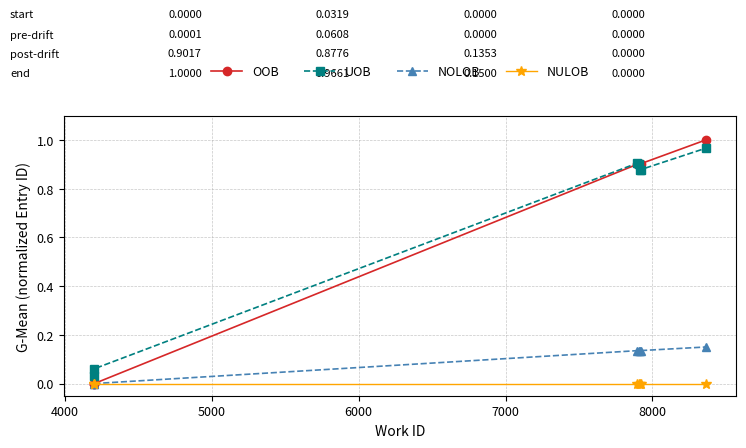

What is the highest value of the OOB series?

1.0